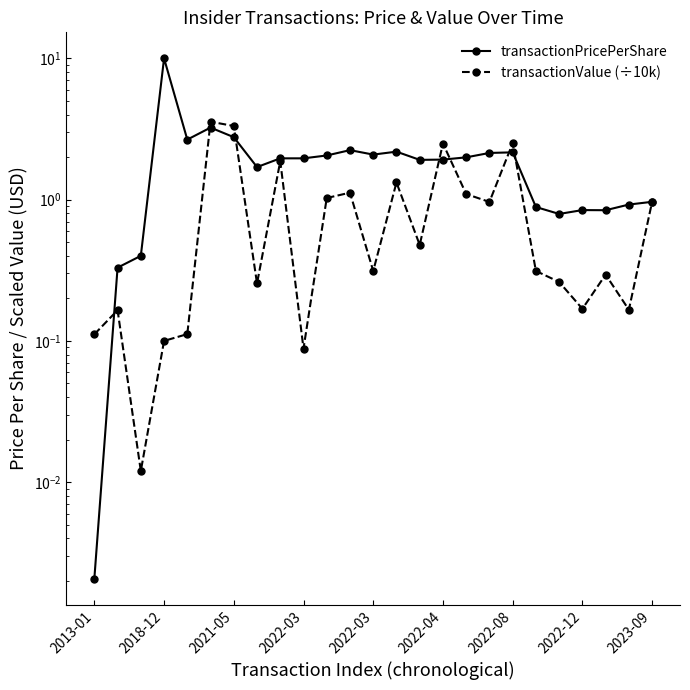

Reading left to right, list all the values displayed in this chart.

transactionPricePerShare: 0.0	0.3	0.4	10.0	2.7	3.2	2.8	1.7	2.0	2.0	2.1	2.2	2.1	2.2	1.9	1.9	2.0	2.1	2.2	0.9	0.8	0.8	0.8	0.9	1.0
transactionValue (÷10k): 0.1	0.2	0.0	0.1	0.1	3.6	3.3	0.3	1.9	0.1	1.0	1.1	0.3	1.3	0.5	2.5	1.1	1.0	2.5	0.3	0.3	0.2	0.3	0.2	1.0